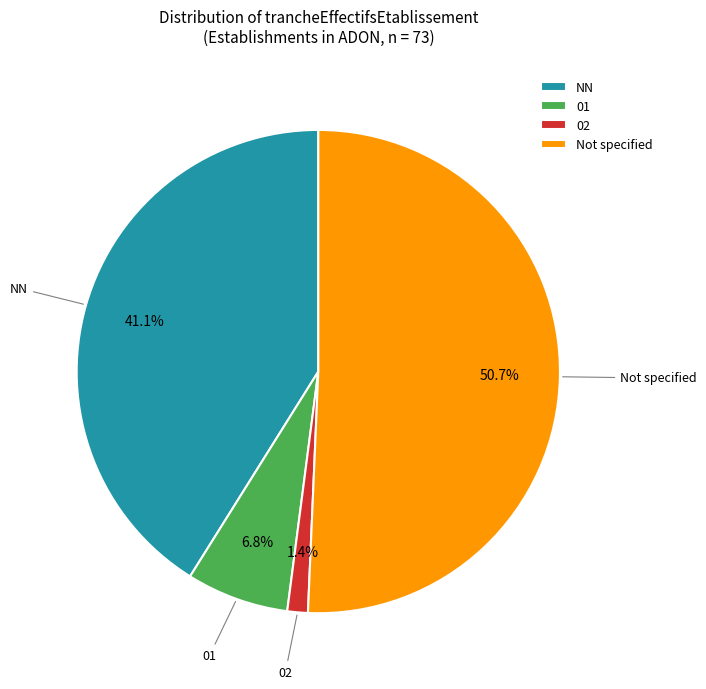

Which has a higher value, 02 or NN?

NN